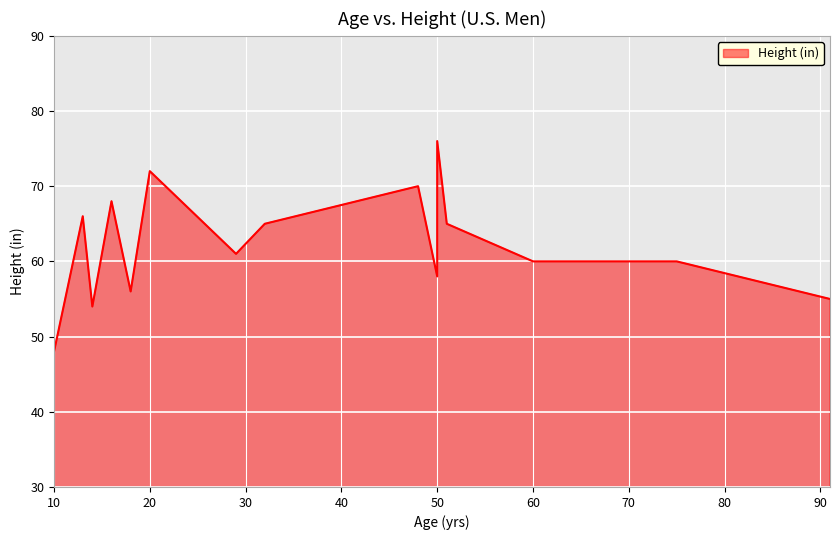

What is the sum of all values?

994